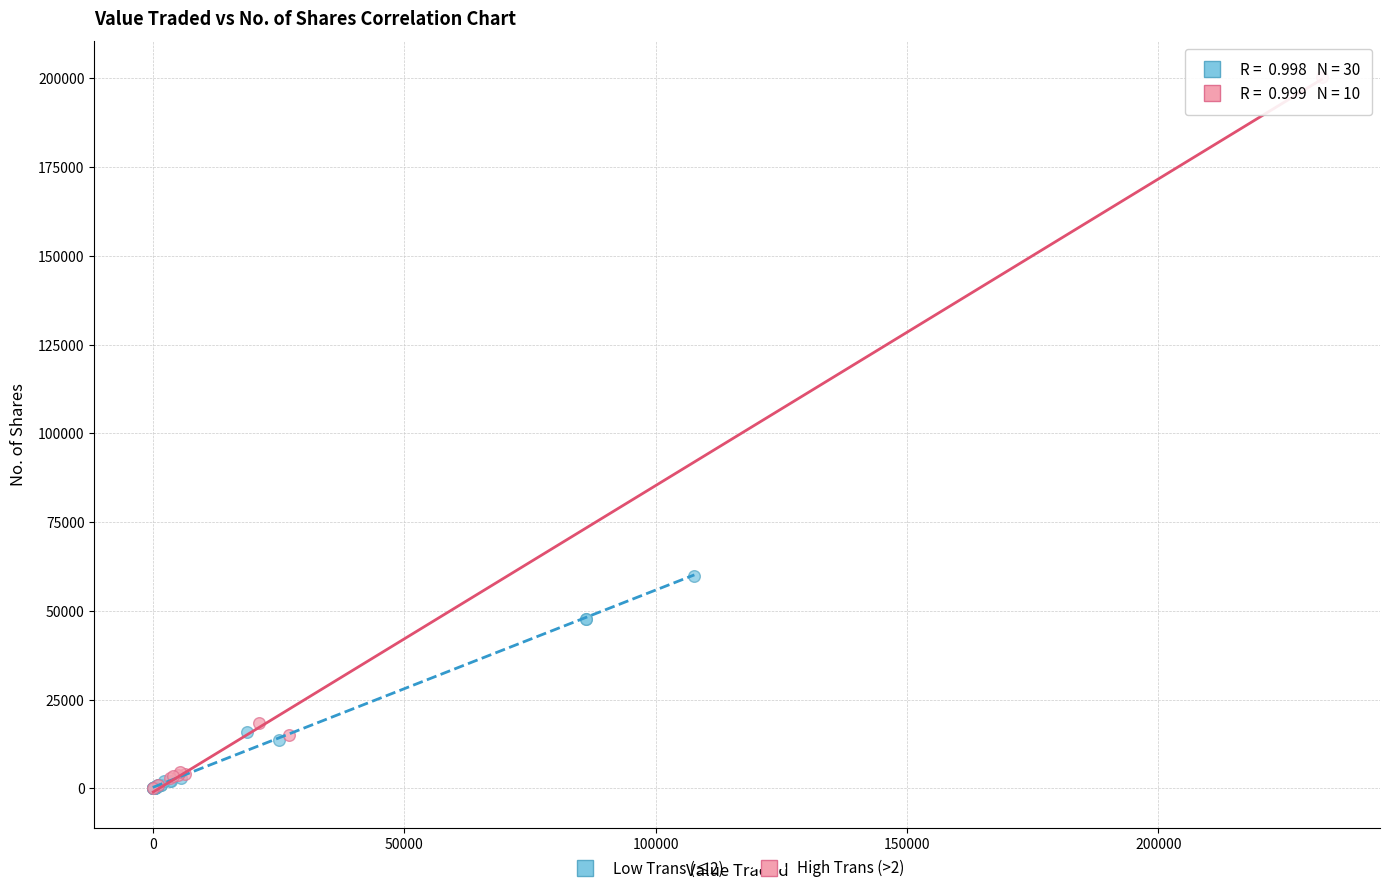

Which series has the widest spread of Y values?

High Trans (>2)